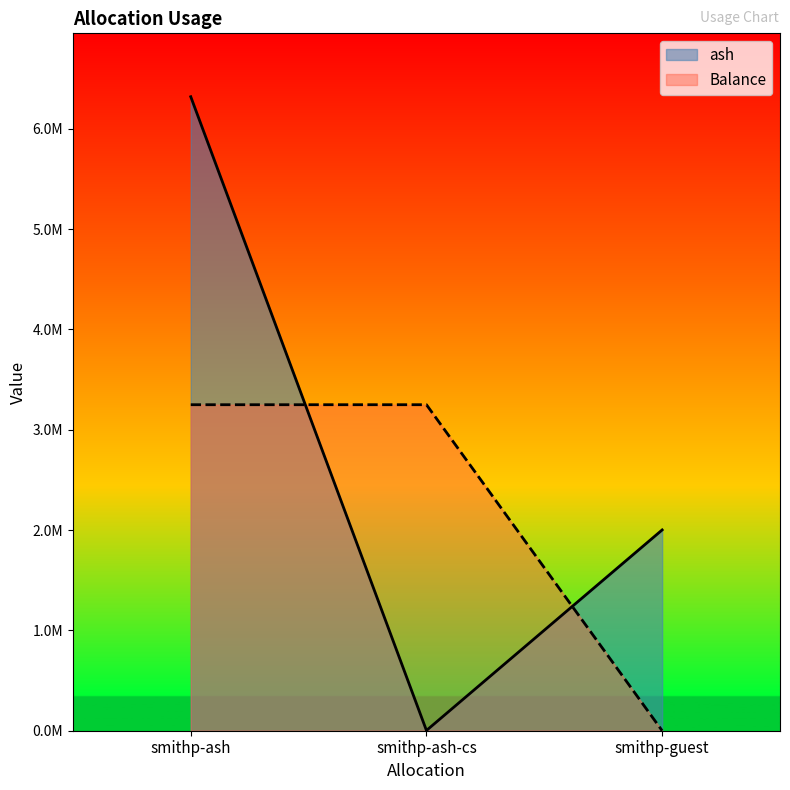

Rank the series by their maximum value, from lowest to highest.

Balance, ash